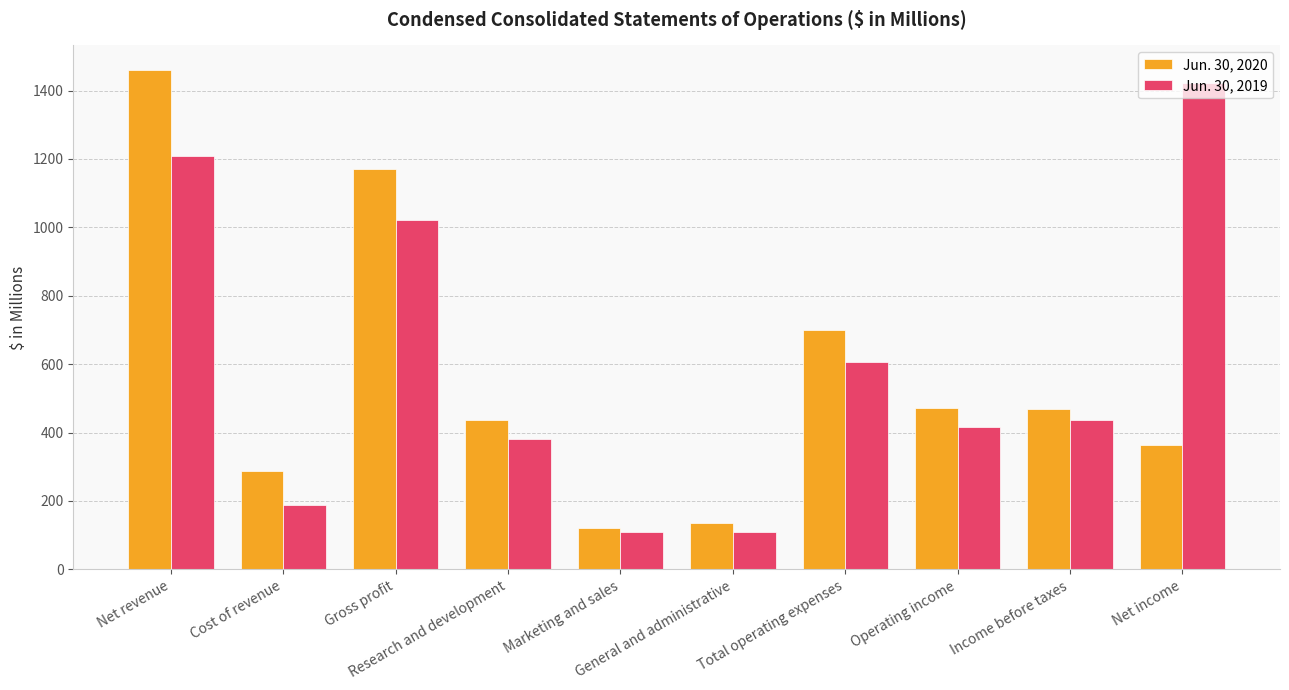

What is the spread (max minus min) of values at Marketing and sales?

11